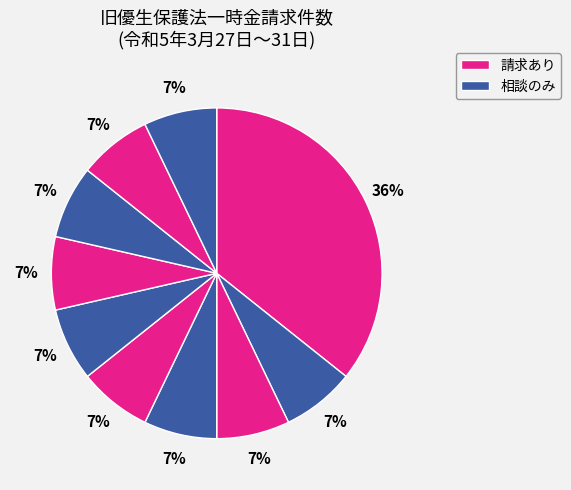

Count the number of slices in the pie.

10